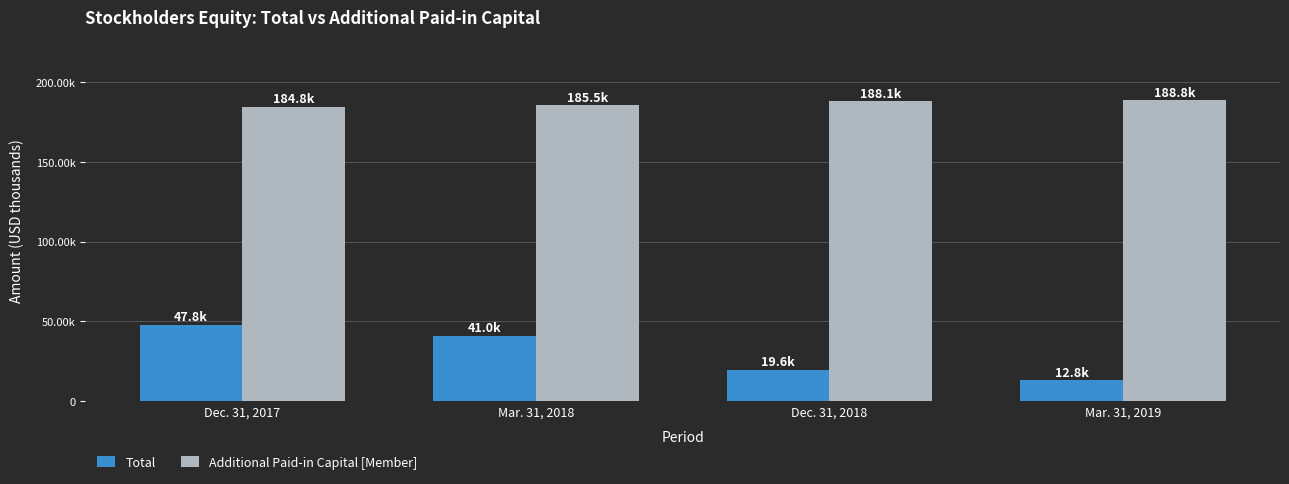

What is the maximum value shown in the chart?

188811